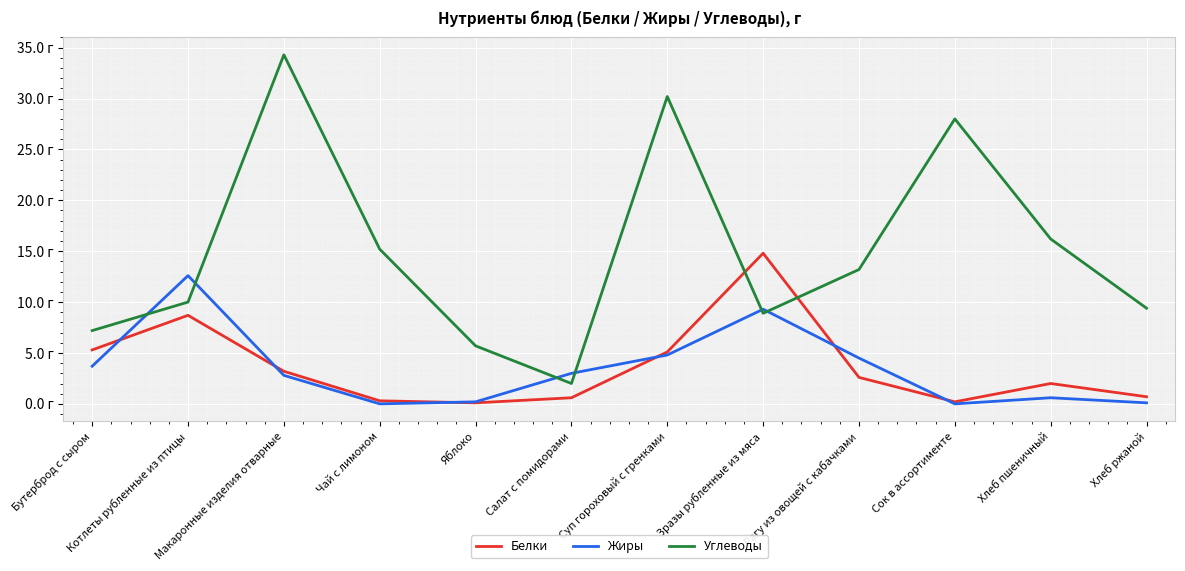

Which series has the largest range (max minus min)?

Углеводы